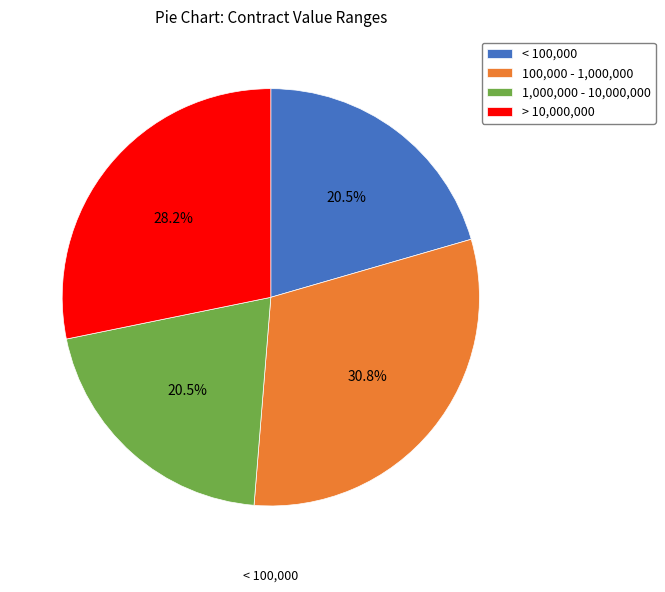

Is there any slice that represents more than half of the pie?

No